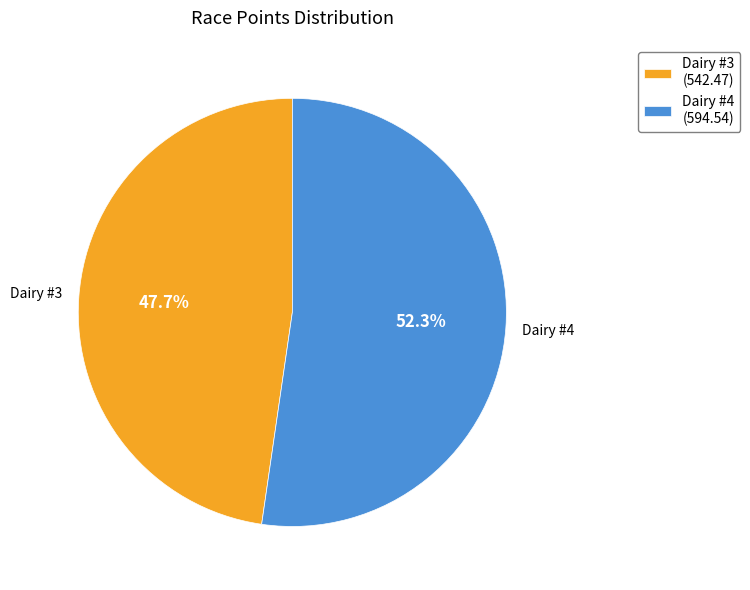

Count the number of slices in the pie.

2